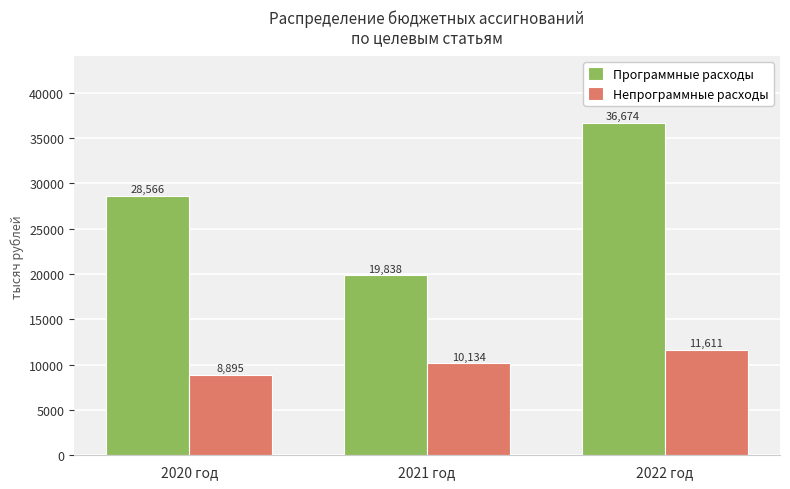

What is the minimum value for Непрограммные расходы?

8895.3